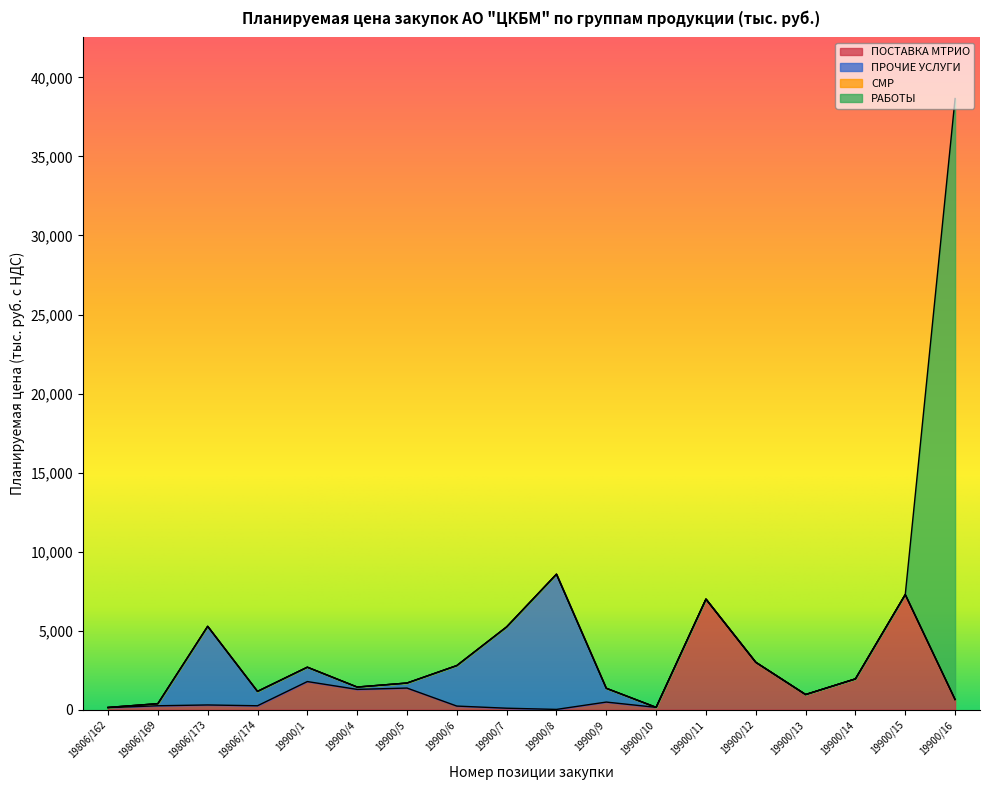

How many values in the ПОСТАВКА МТРИО series exceed 644?

9